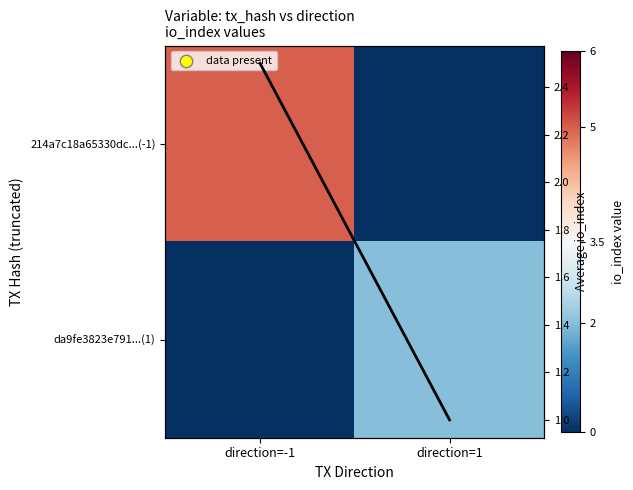

At how many categories does at least one series exceed 1?

2